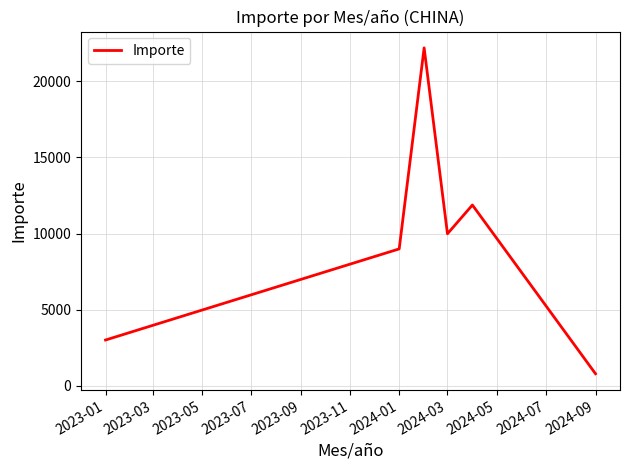

How many interior local valleys (lower than both neighbors) does the data have?

1